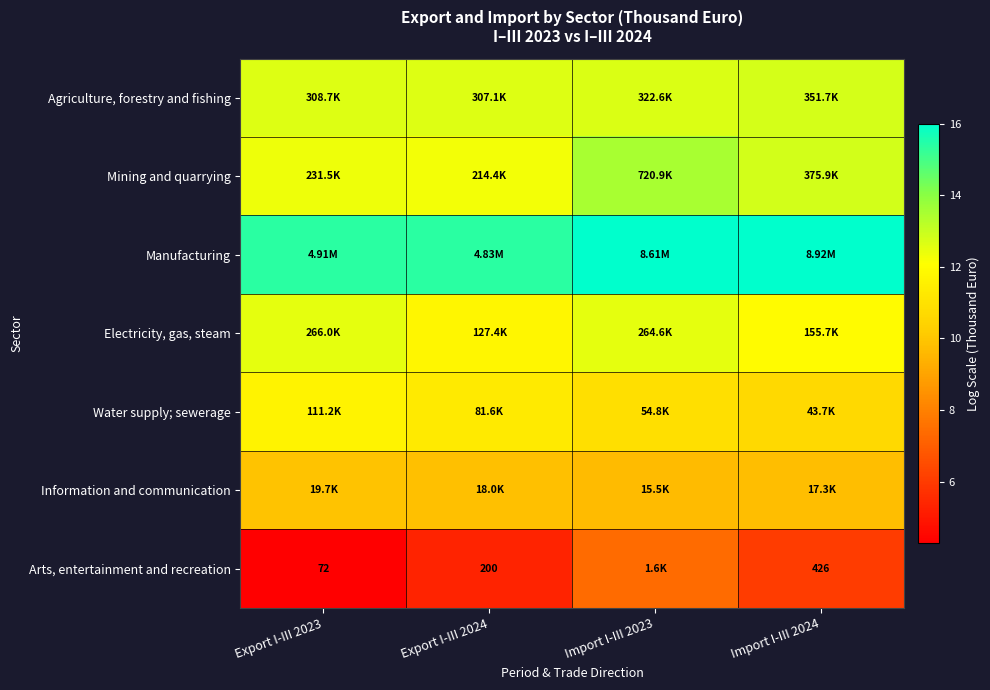

What is the difference between the highest and lowest values at Export I-III 2023?

11.1